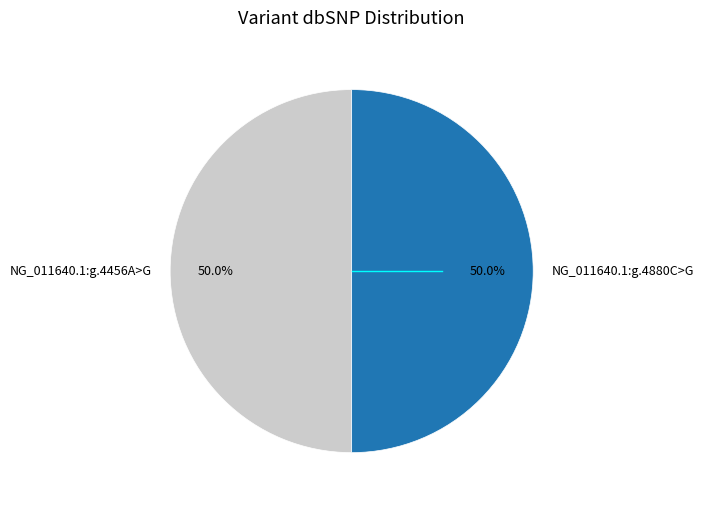

Approximately how many times larger is the value at NG_011640.1:g.4880C>G compared to NG_011640.1:g.4456A>G?

1.0